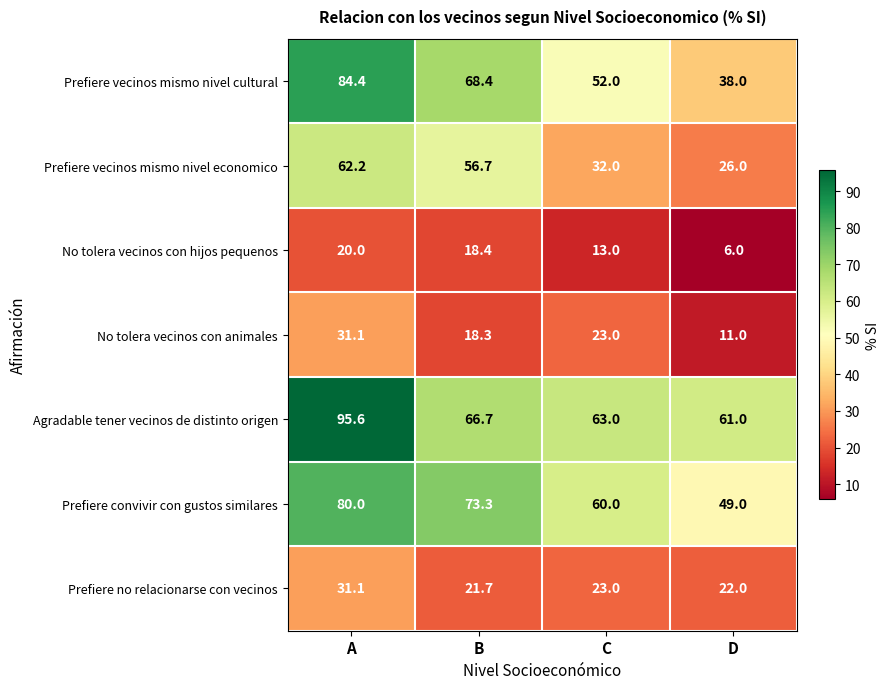

Which series changed the most between B and C?

Prefiere vecinos mismo nivel economico